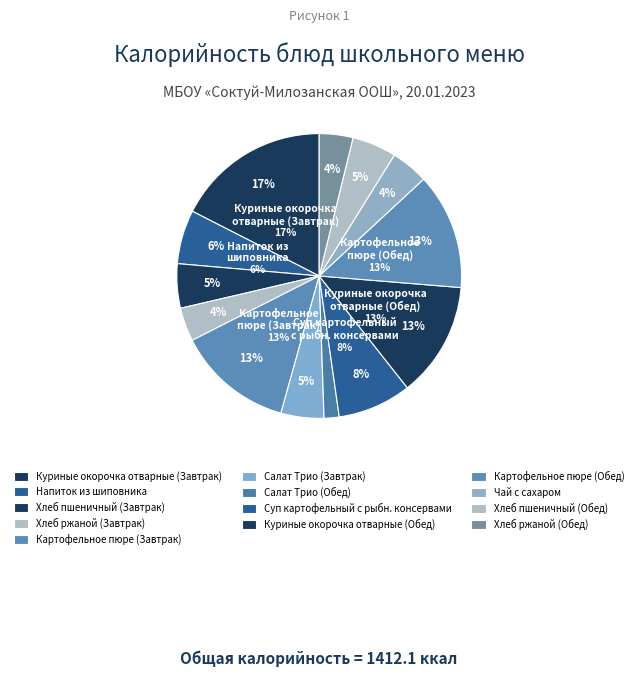

To the nearest percent, what percentage of the pie is Суп картофельный с рыбн. консервами?

8%